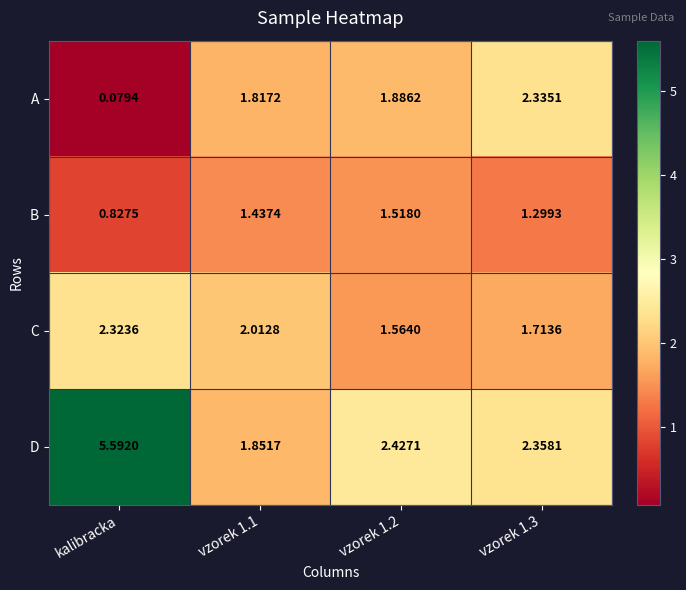

Which series changed the most between vzorek 1.1 and vzorek 1.3?

A